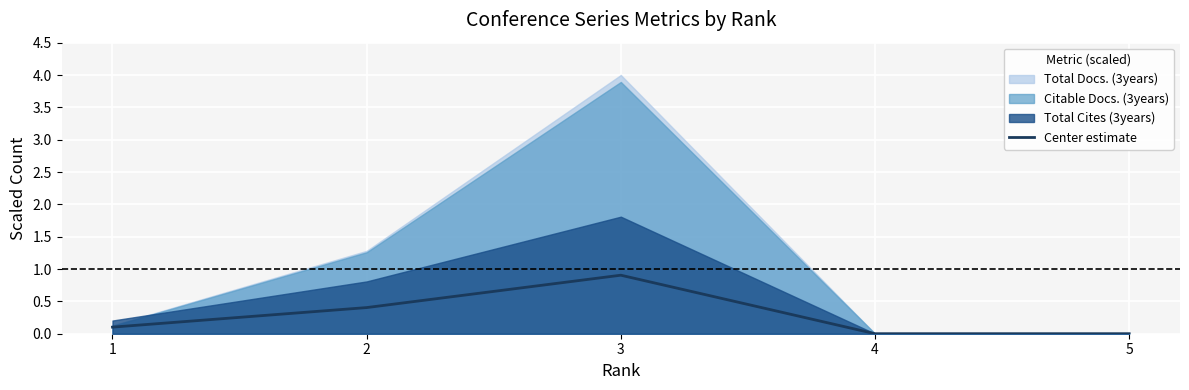

Which category has the highest value in the Center estimate series?

3